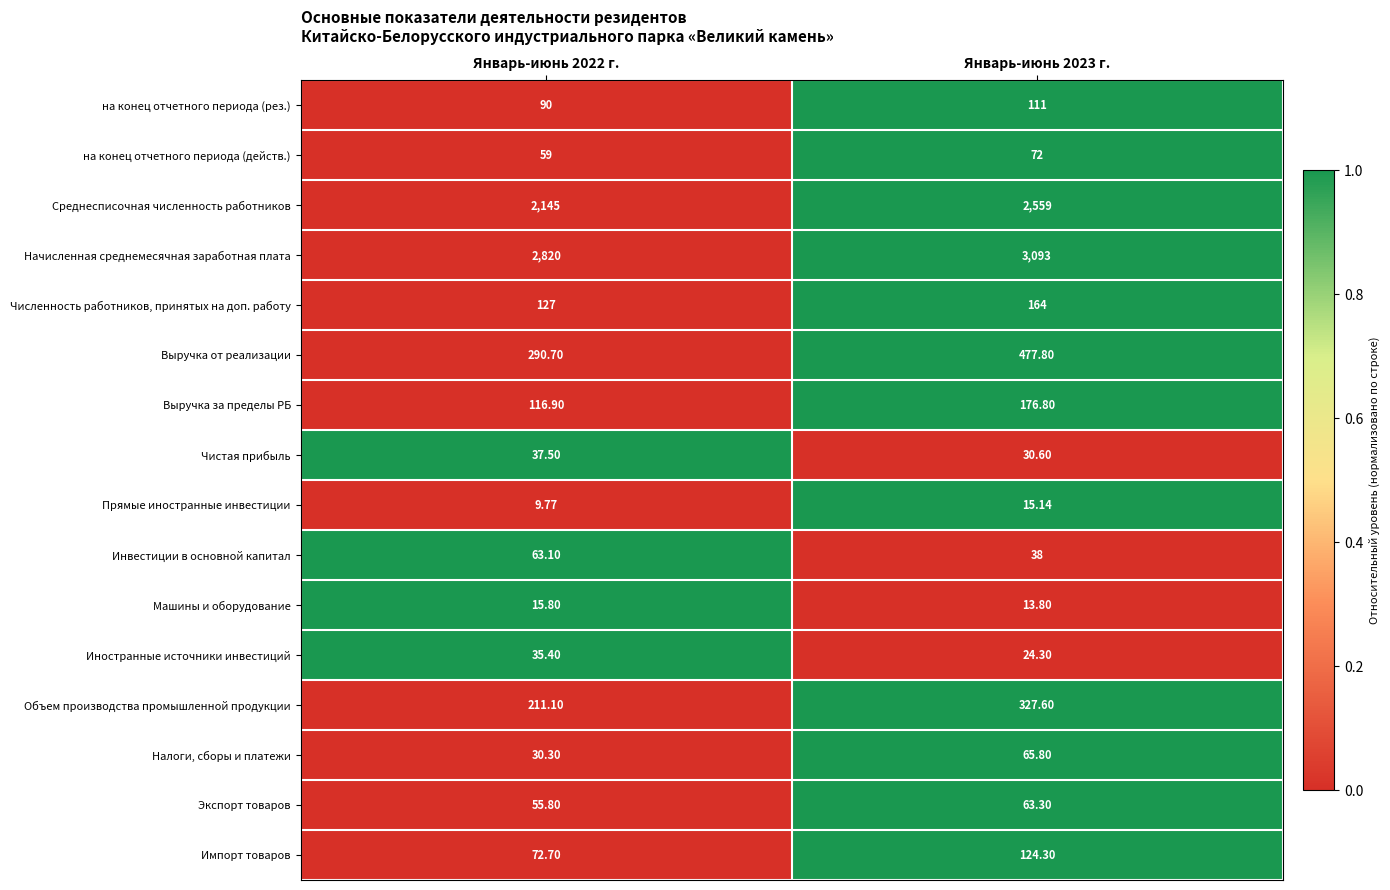

What is the total value across all series at Январь-июнь 2023 г.?

7356.4